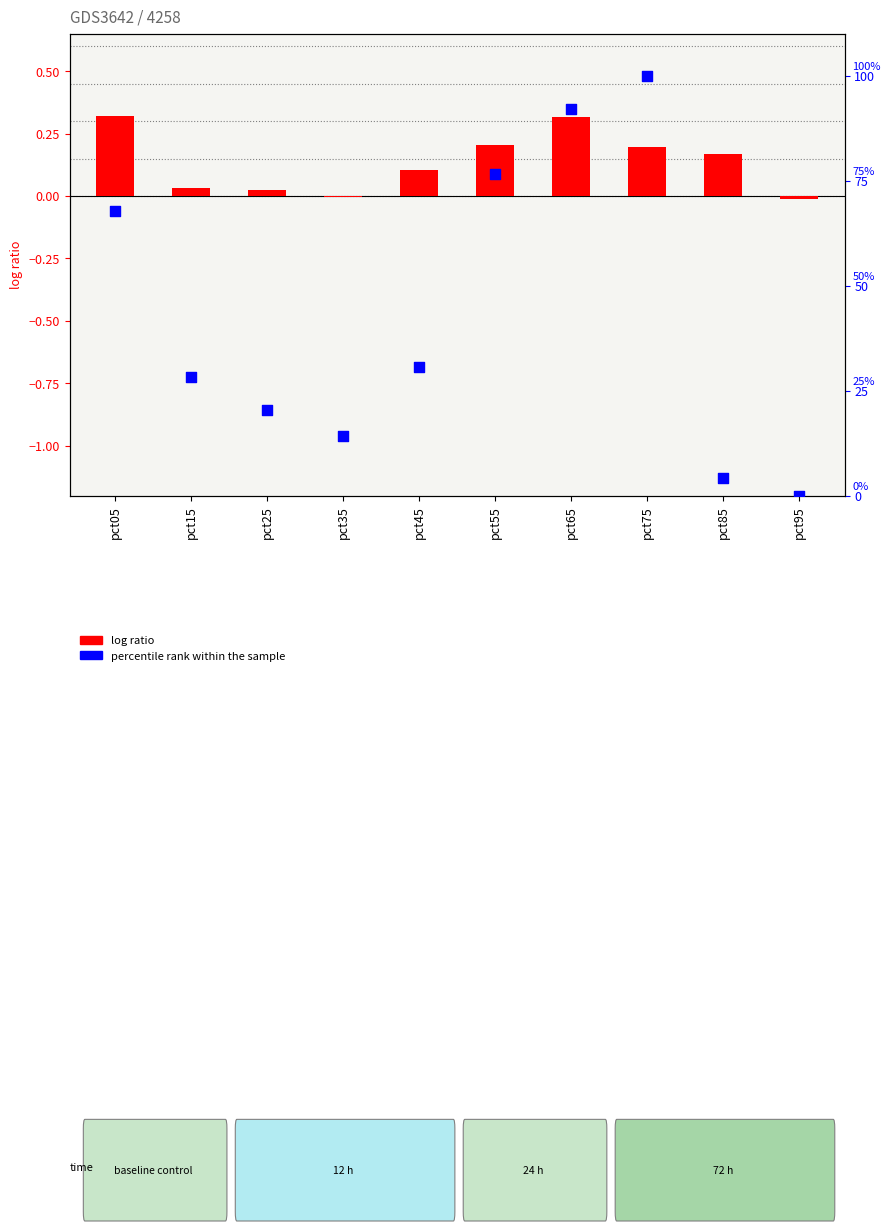

Which series has the largest total across all categories?

percentile rank within the sample